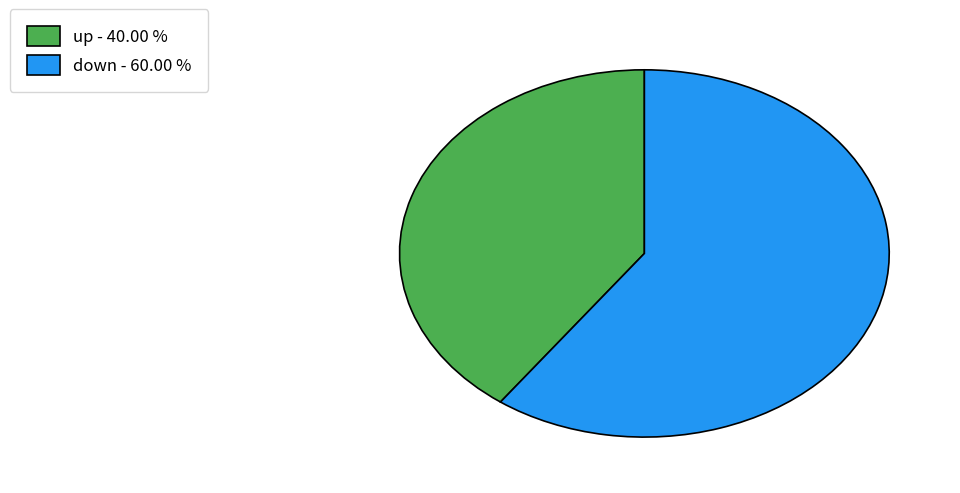

Is down the majority of the pie?

Yes